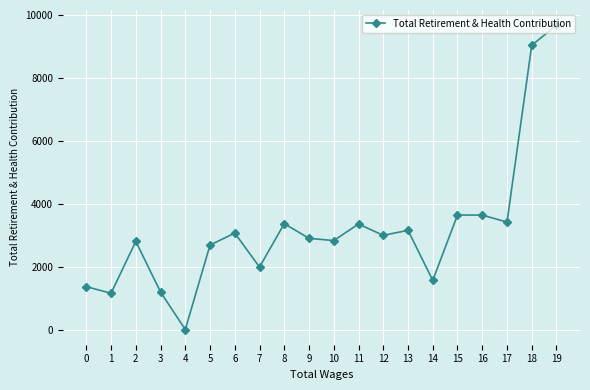

What is the change in value from 3 to 4?

-1193